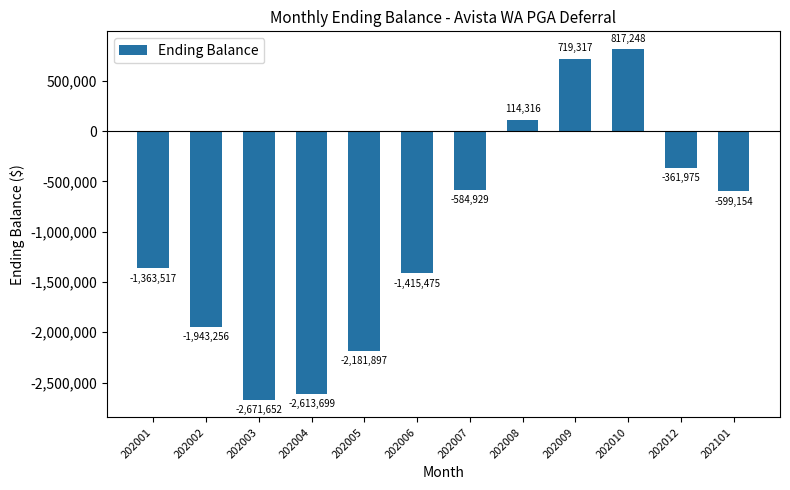

How many negative values are there?

9